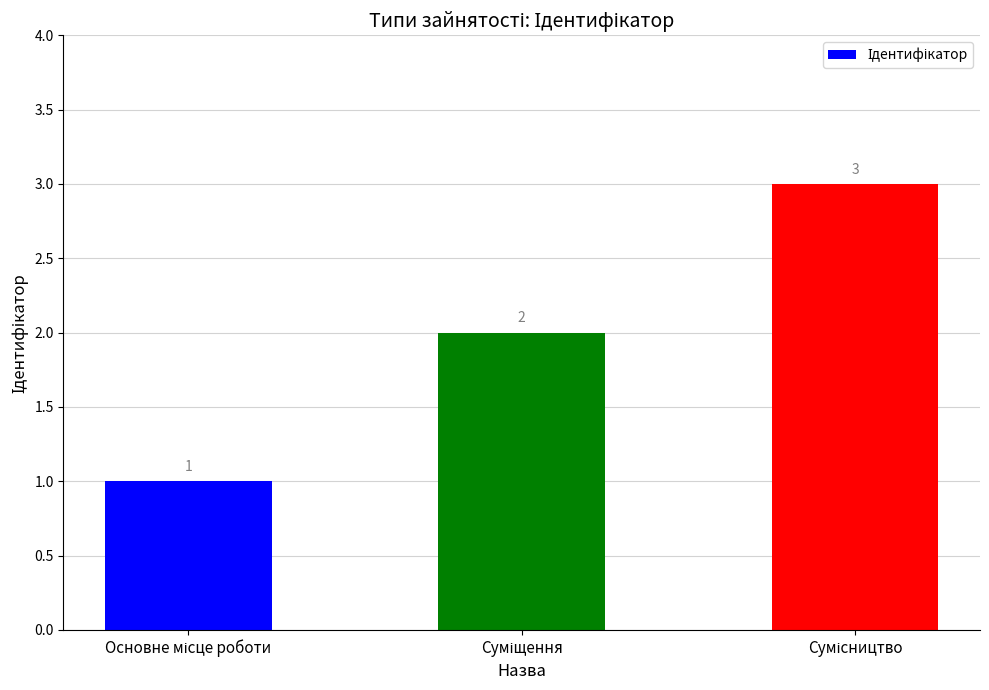

Count the values in the range 1 to 3.

3